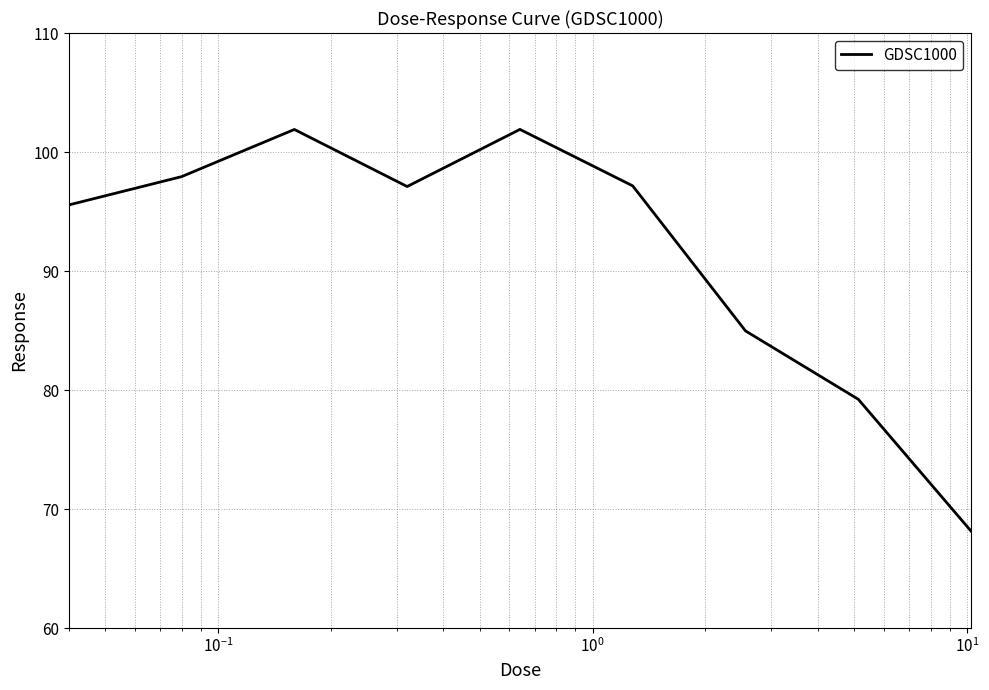

What is the smallest value displayed?

68.1